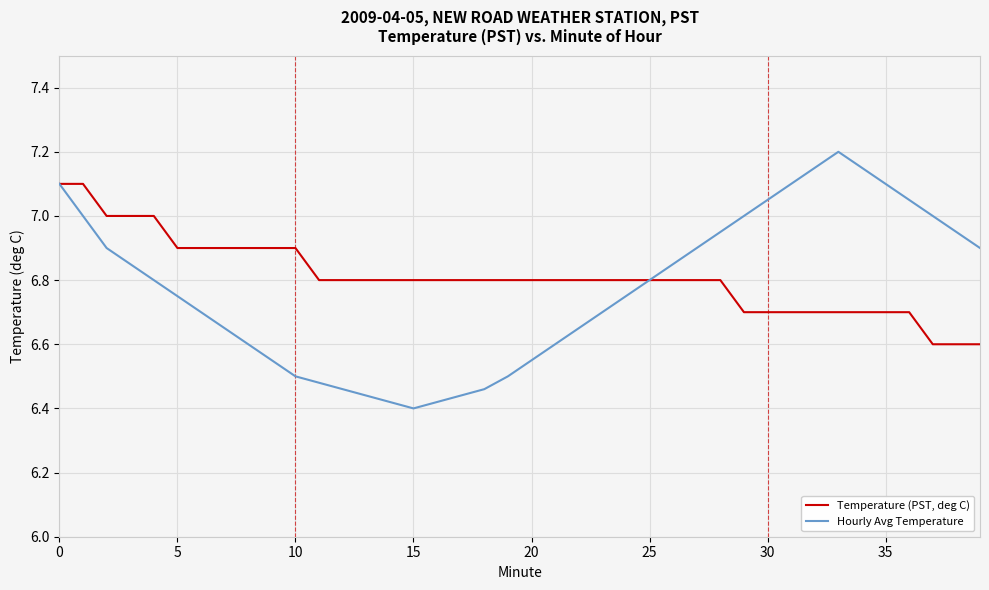

List the series in order of their peak value, lowest first.

Temperature (PST, deg C), Hourly Avg Temperature